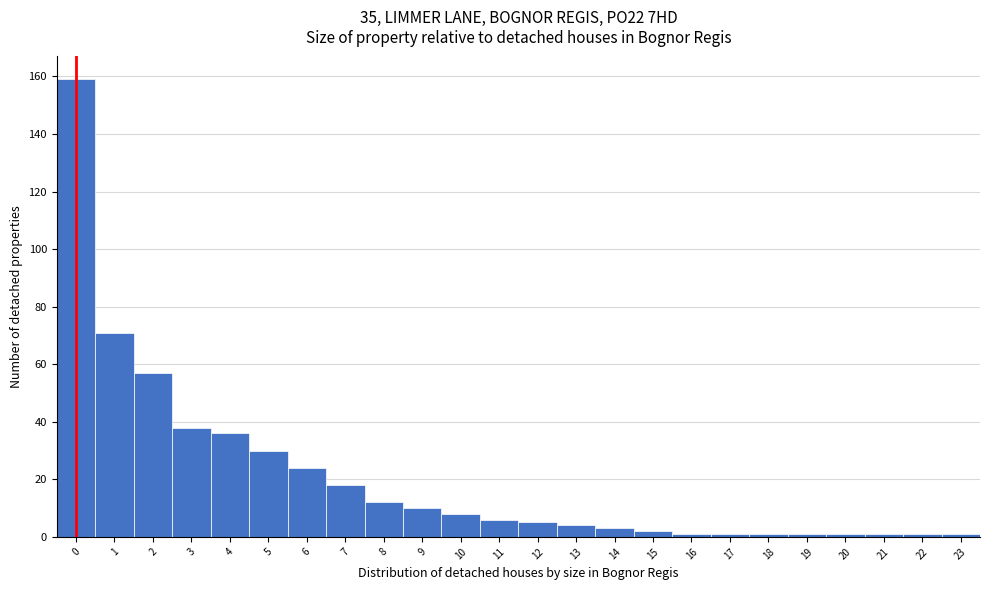

Reading left to right, extract all data points from this chart.

0=159	1=71	2=57	3=38	4=36	5=30	6=24	7=18	8=12	9=10	10=8	11=6	12=5	13=4	14=3	15=2	16=1	17=1	18=1	19=1	20=1	21=1	22=1	23=1